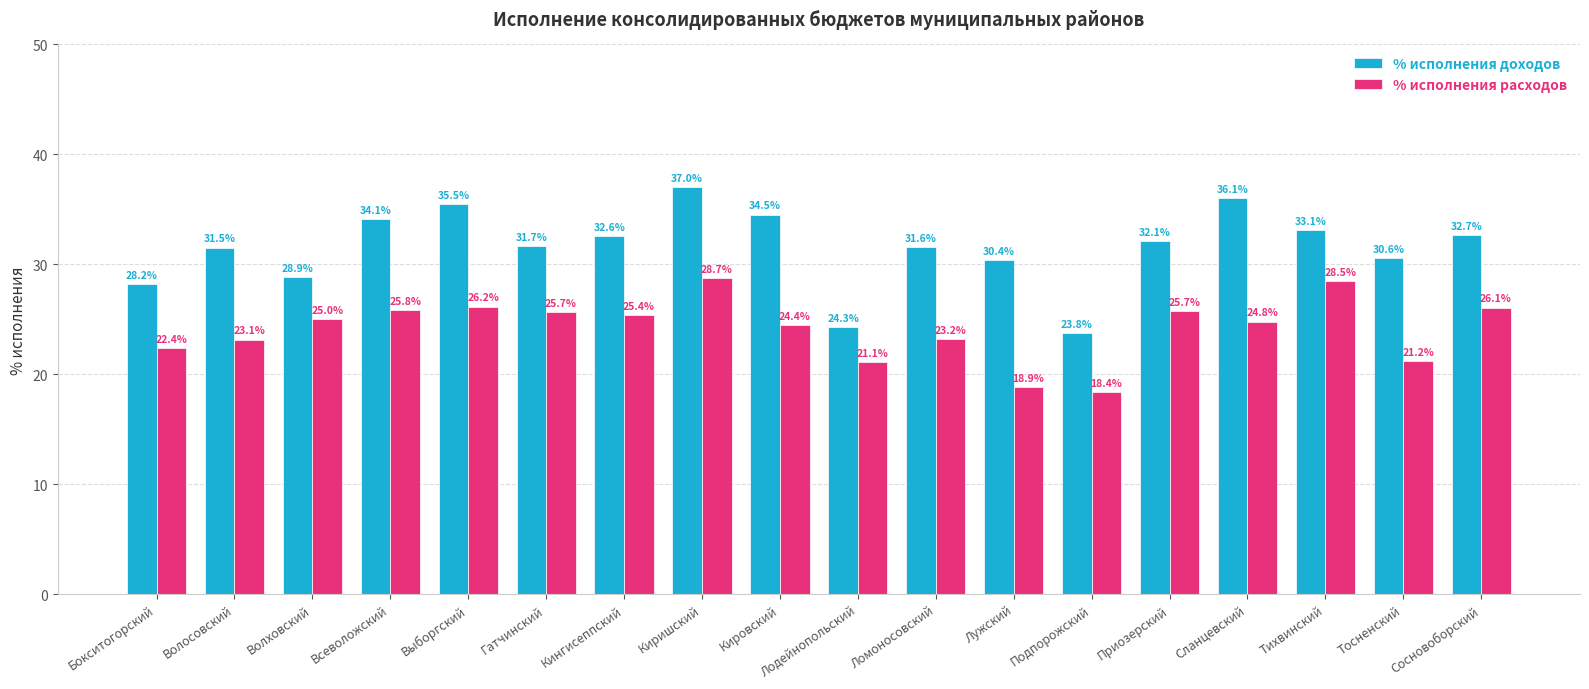

How many data points in % исполнения доходов are above 32?

9